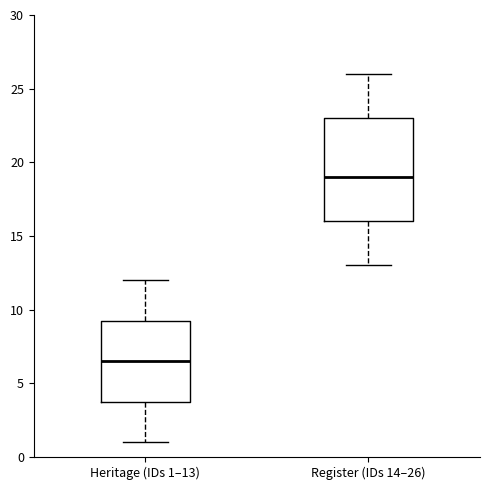

Which box has the highest median line?

Register (IDs 14–26)